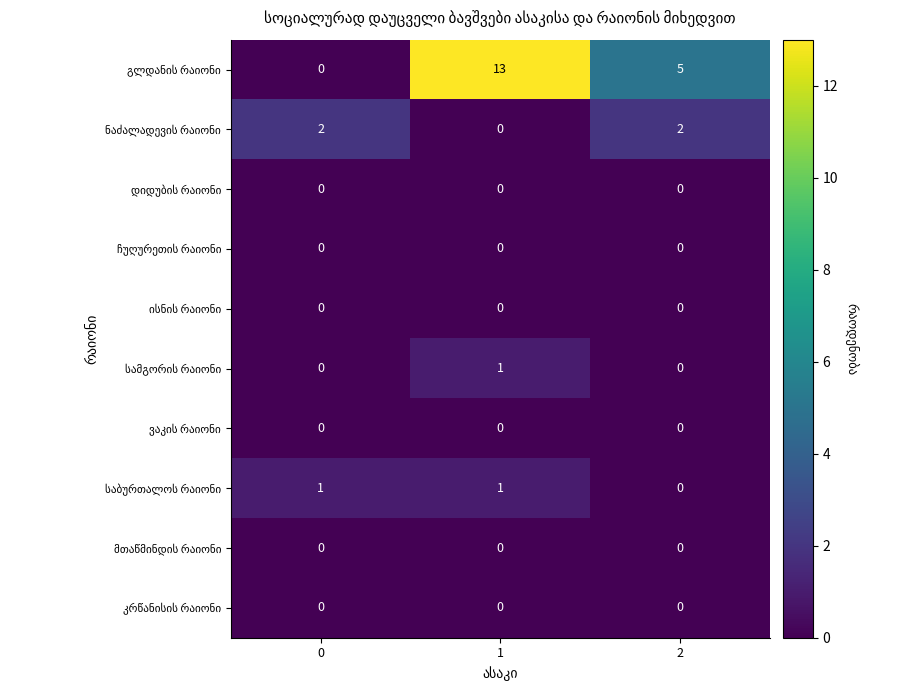

What is the maximum value shown in the chart?

13